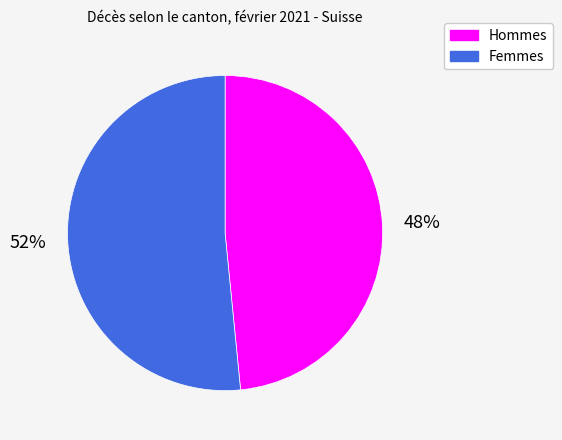

Between Femmes and Hommes, which is larger?

Femmes